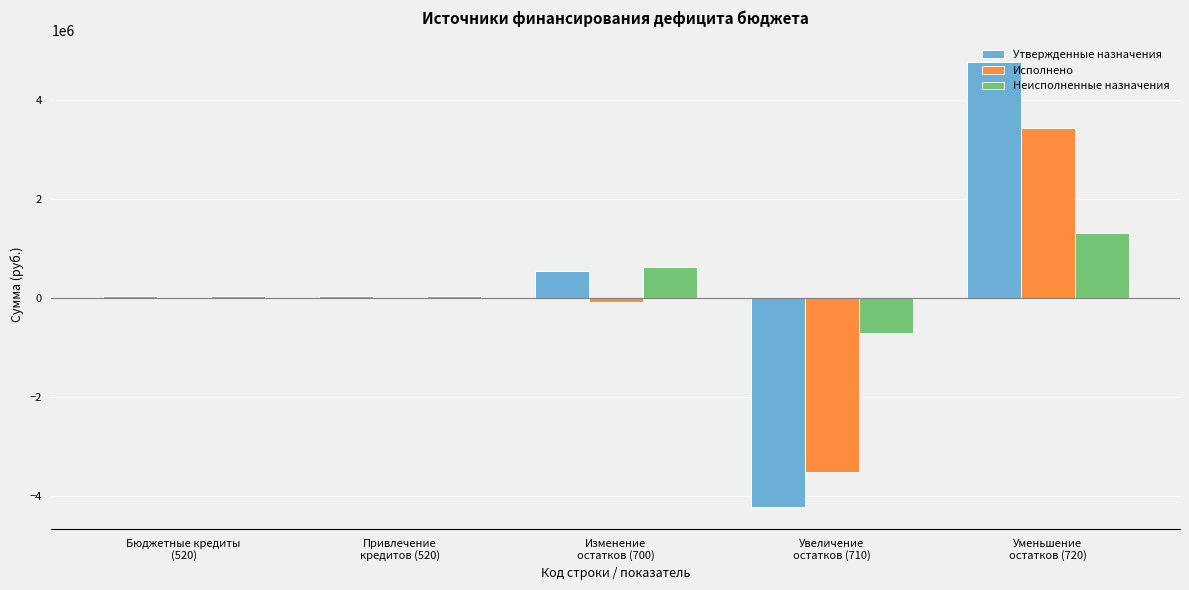

What is the maximum value shown in the chart?

4764940.0